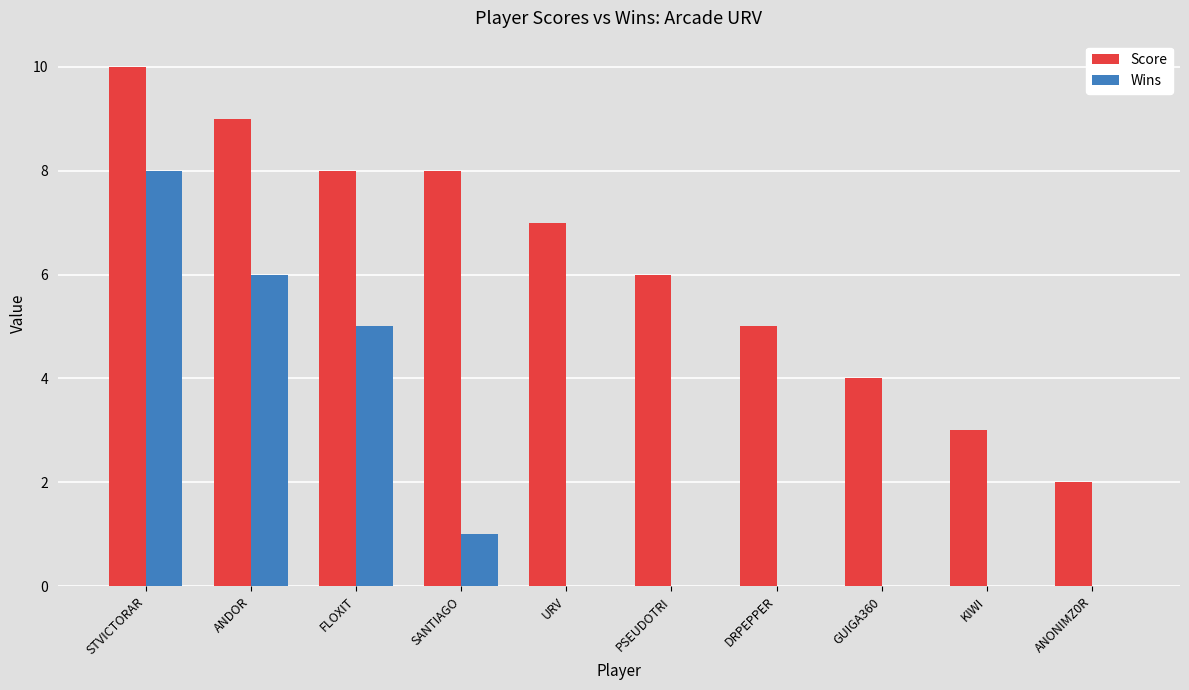

What is the maximum value shown in the chart?

10